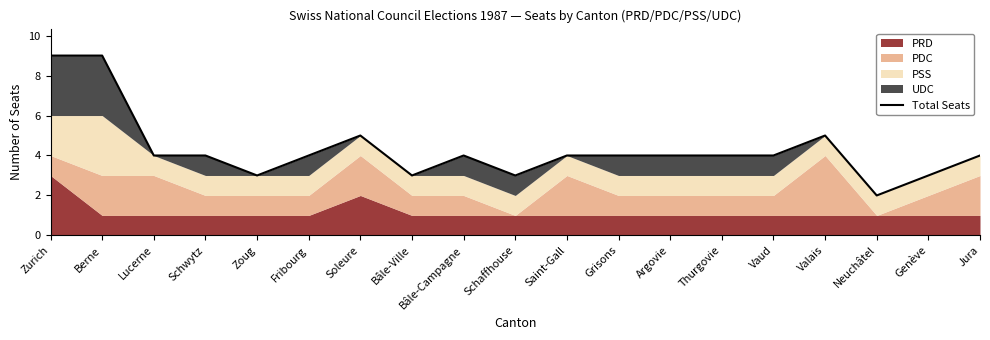

List the labels in order of value, smallest first.

Neuchâtel, Zoug, Bâle-Ville, Schaffhouse, Genève, Lucerne, Schwytz, Fribourg, Bâle-Campagne, Saint-Gall, Grisons, Argovie, Thurgovie, Vaud, Jura, Soleure, Valais, Zurich, Berne